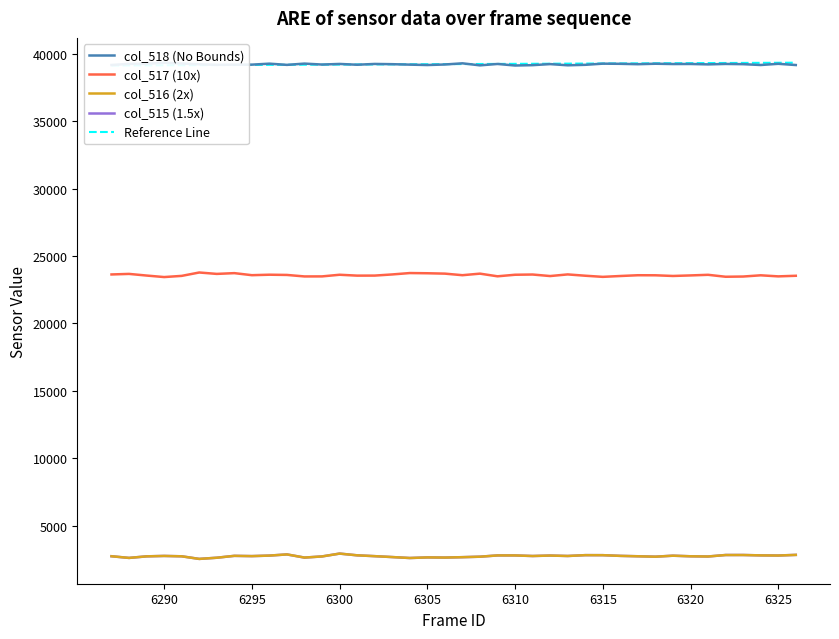

What is the maximum value for col_517 (10x)?

23777